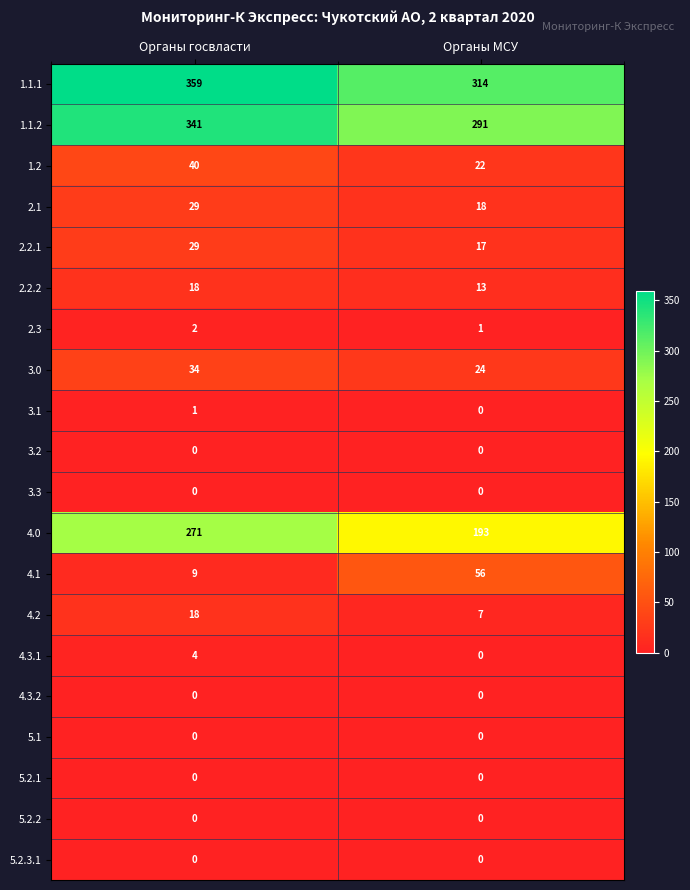

What is the difference between the 2.2.2 values at Органы МСУ and Органы госвласти?

5